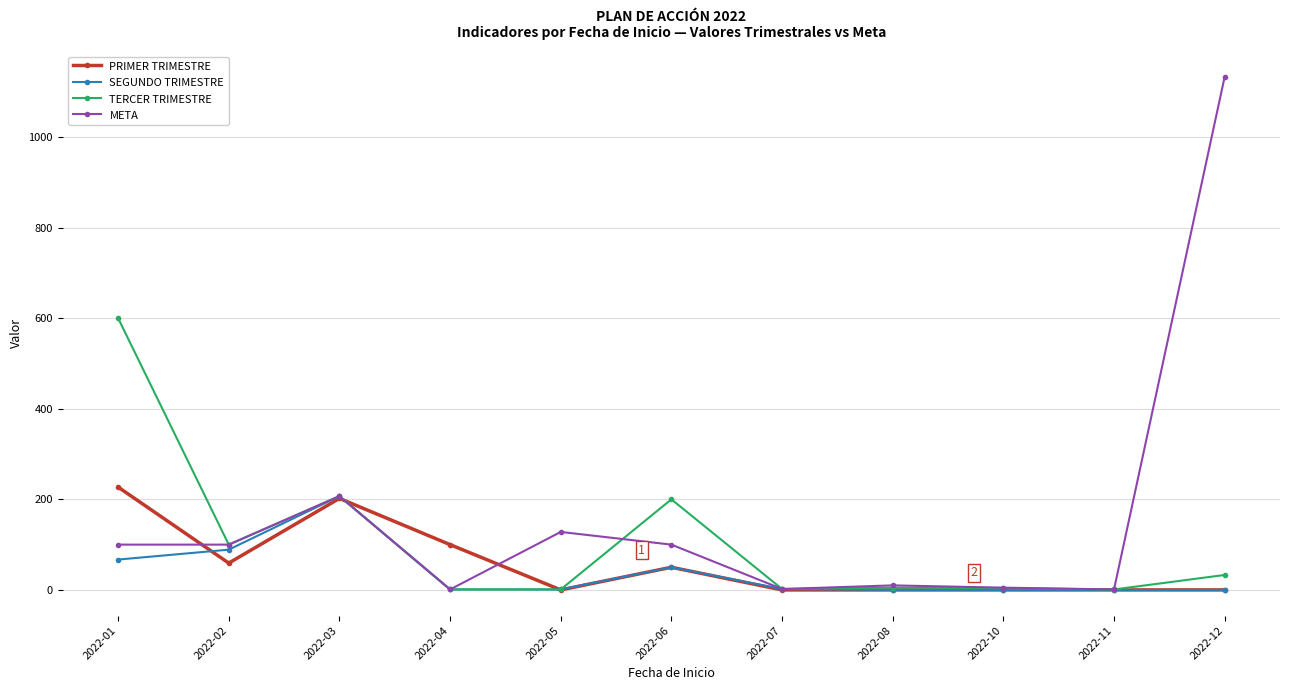

At how many categories does at least one series exceed 533?

2